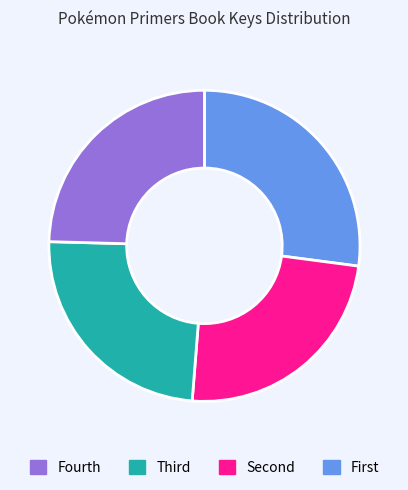

Is there any slice that represents more than half of the pie?

No